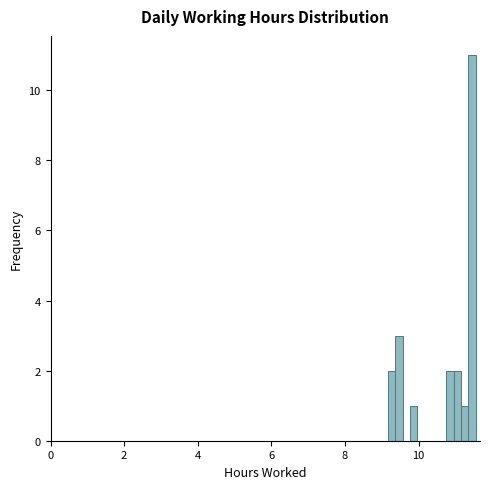

Around what value on the x-axis is the tallest bar? Give the approximate position of its centre, as read against the axis.

11.4